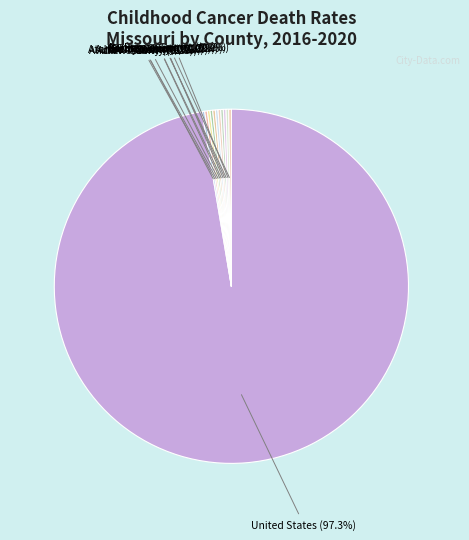

Which category has the biggest portion of the pie?

United States